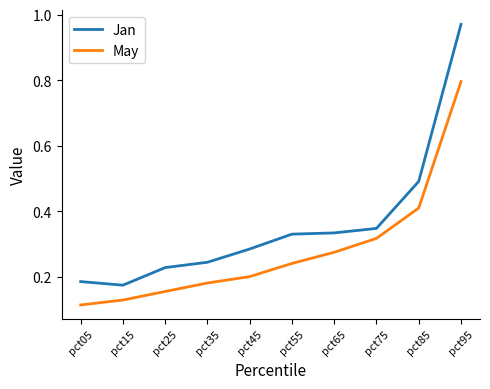

List the labels in order of May value, smallest first.

pct05, pct15, pct25, pct35, pct45, pct55, pct65, pct75, pct85, pct95